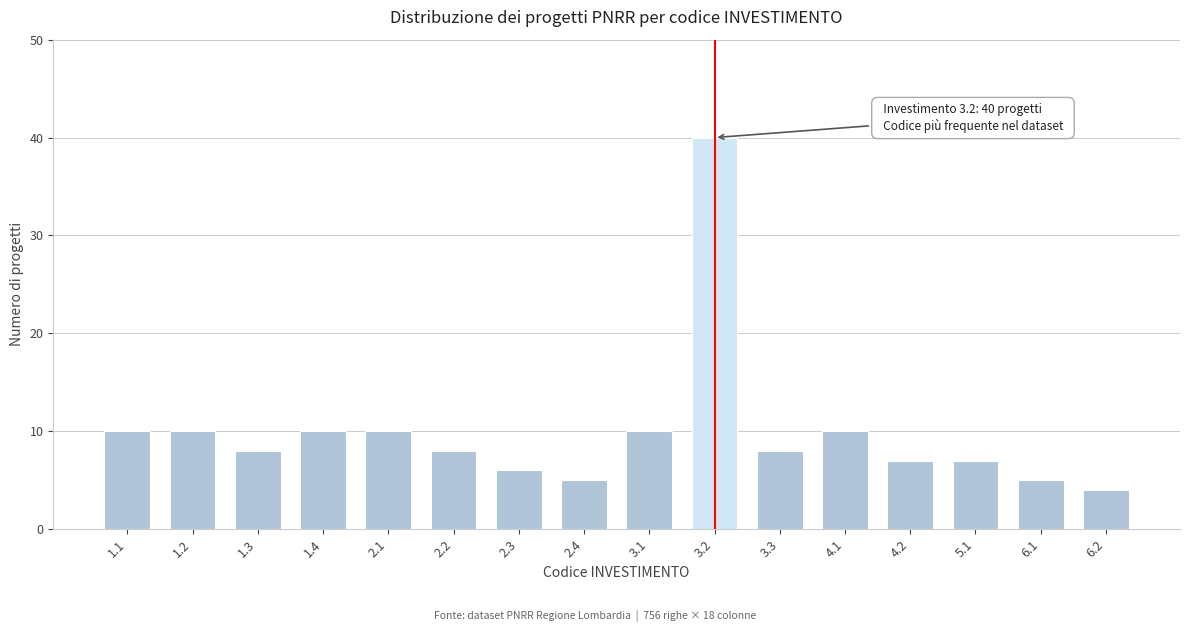

Reading left to right, transcribe all the data shown in this chart.

1.1=10	1.2=10	1.3=8	1.4=10	2.1=10	2.2=8	2.3=6	2.4=5	3.1=10	3.2=40	3.3=8	4.1=10	4.2=7	5.1=7	6.1=5	6.2=4